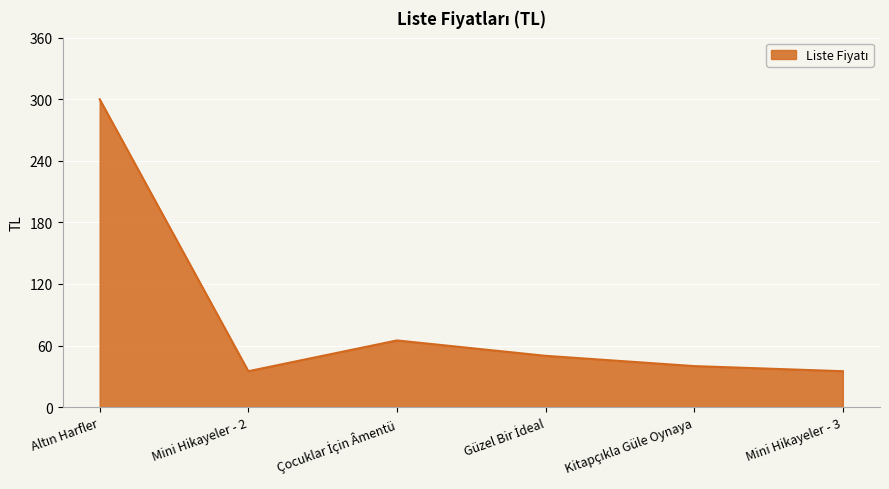

Does the chart have visible grid lines?

Yes